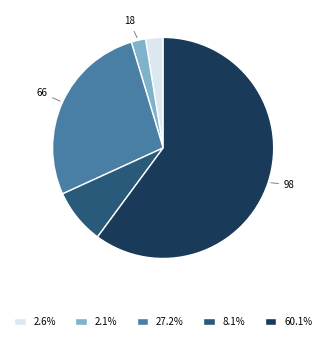

Is there any slice that represents more than half of the pie?

Yes